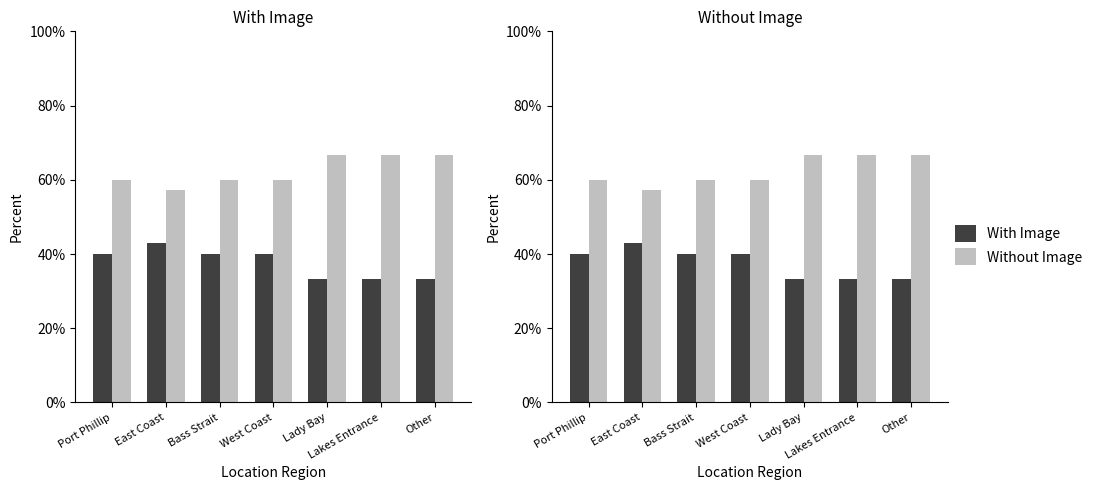

How many categories are shown in the chart?

7